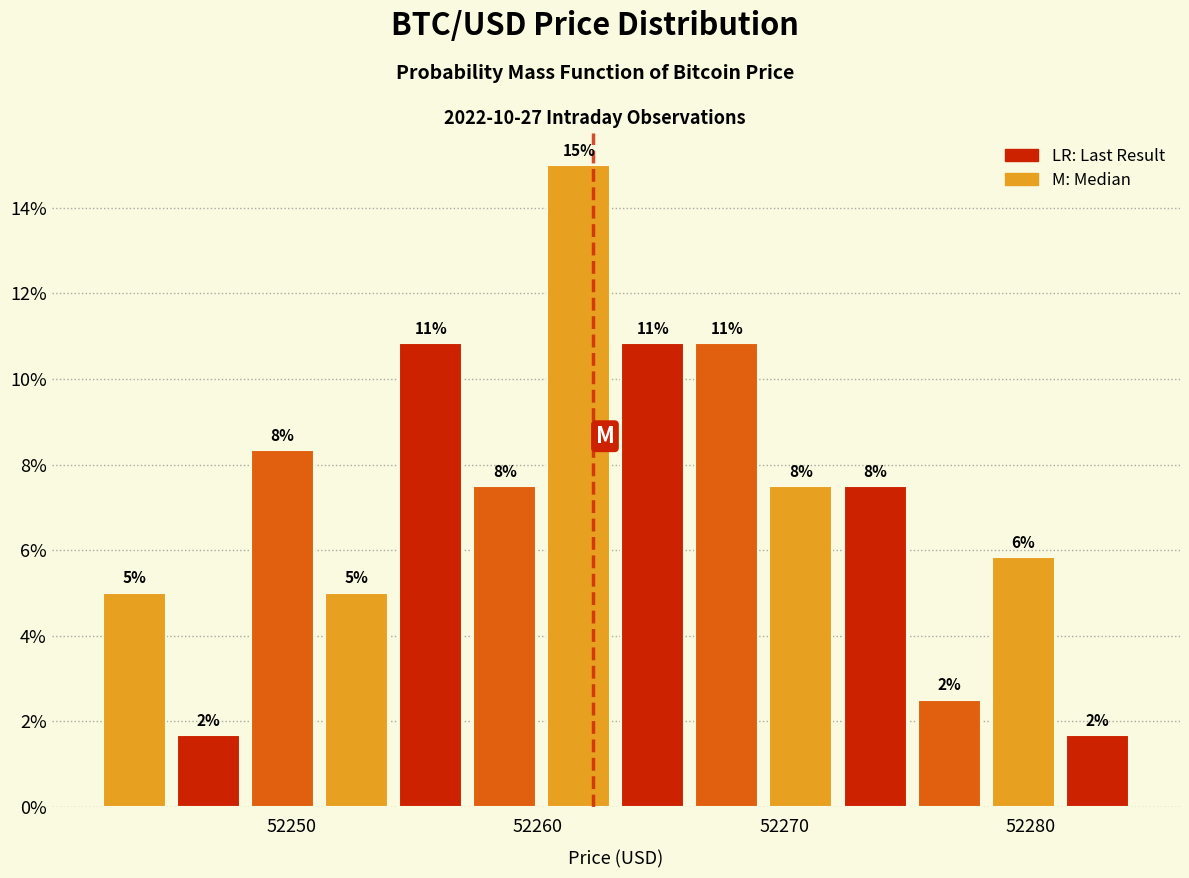

Around what value on the x-axis is the tallest bar? Give the approximate position of its centre, as read against the axis.

52262